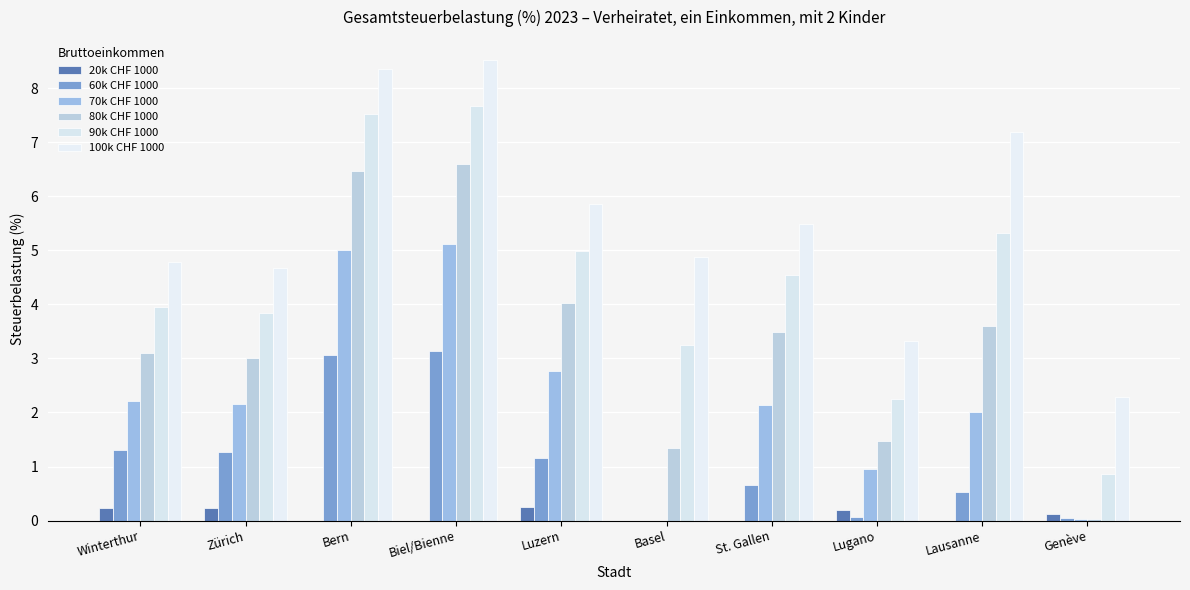

Between Winterthur and Genève, which series saw the biggest shift?

90k CHF 1000